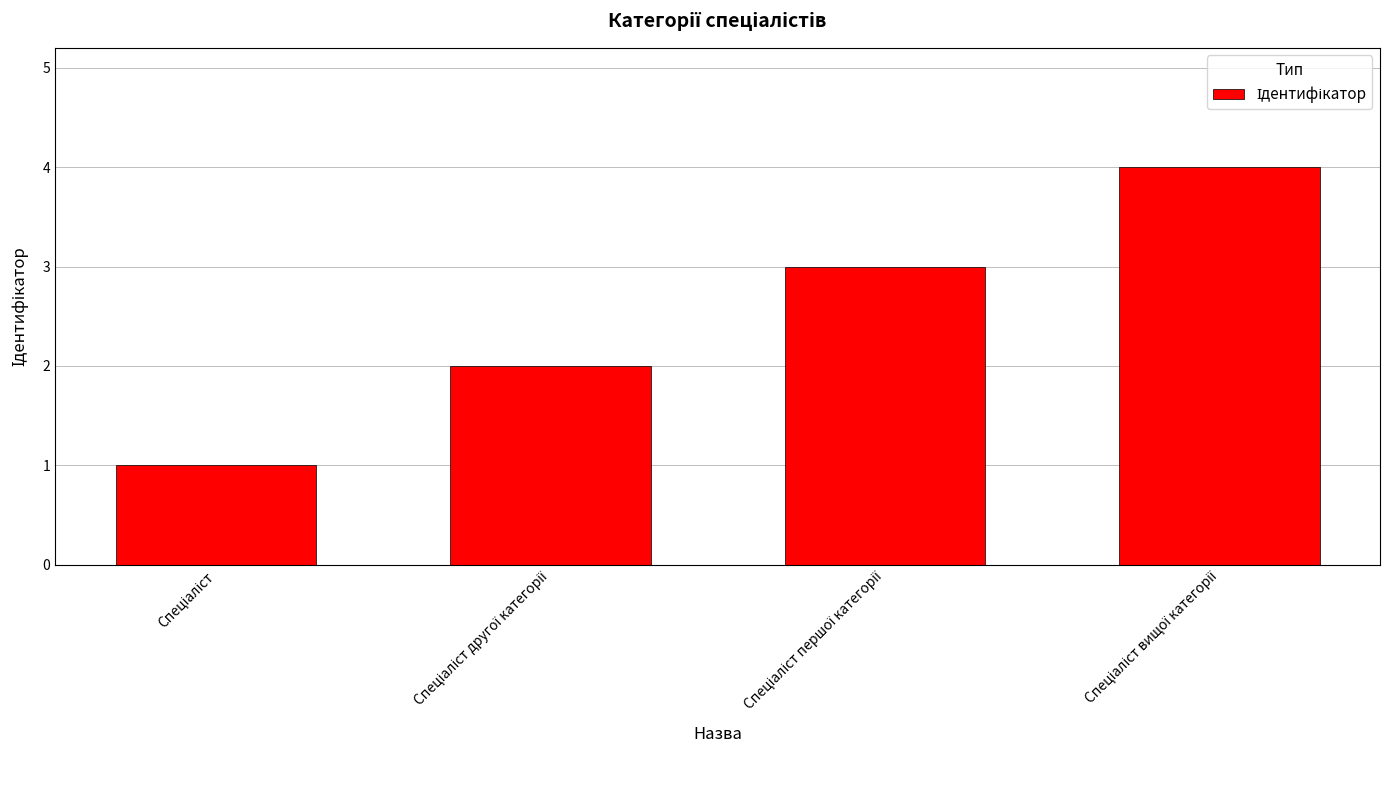

What is the maximum value shown in the chart?

4